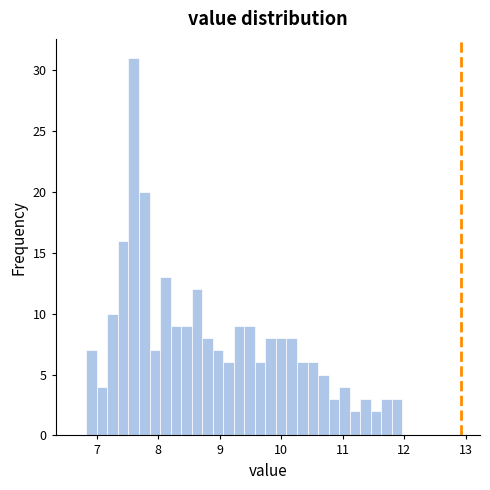

Around what value on the x-axis is the tallest bar? Give the approximate position of its centre, as read against the axis.

7.6